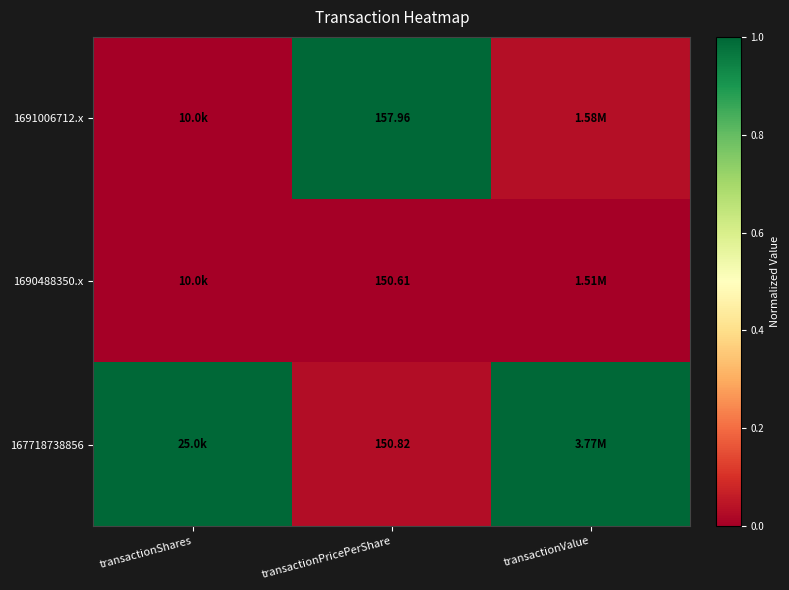

At transactionValue, list the series in order from largest to smallest.

167718738856, 1691006712.x, 1690488350.x